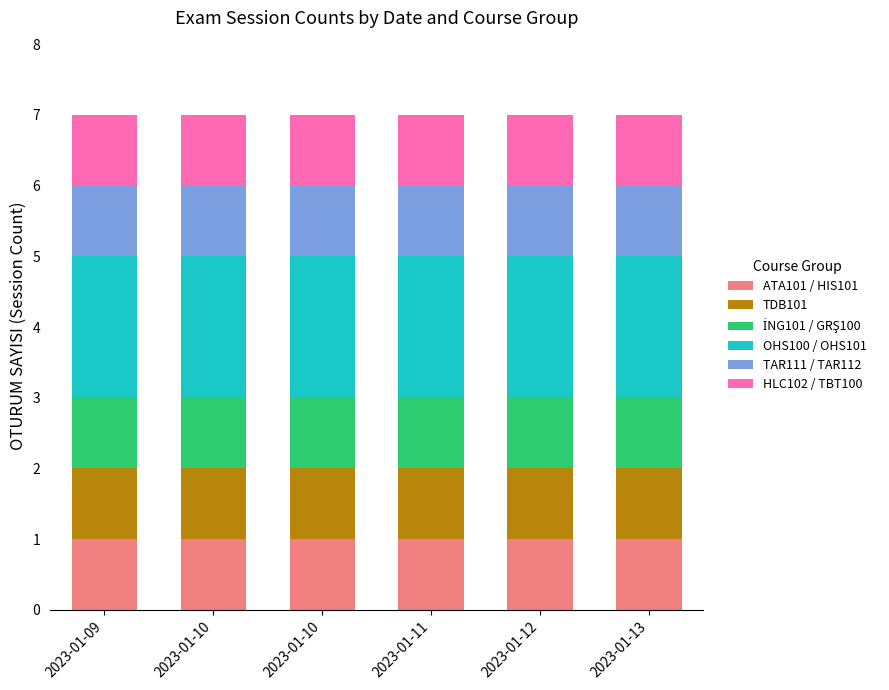

Is it true that ATA101 / HIS101 equals 1 at 2023-01-11?

True